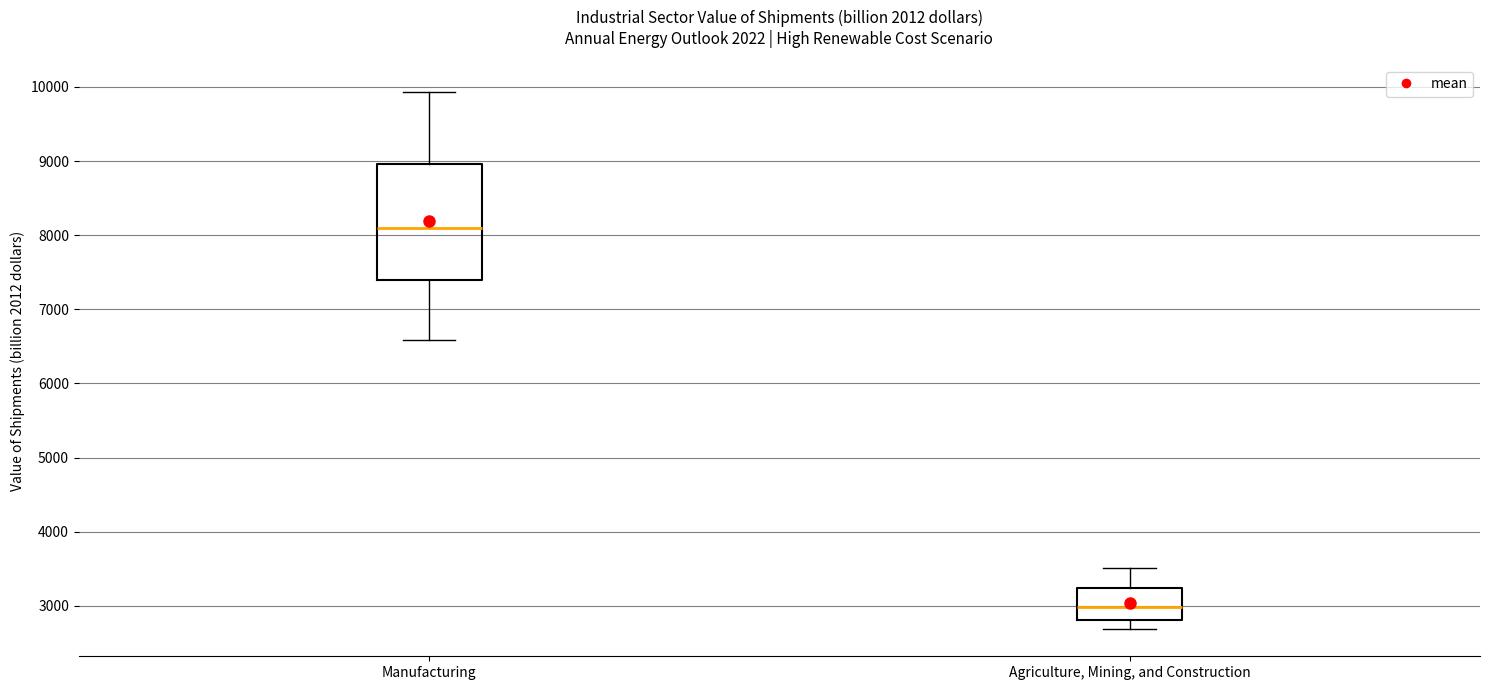

Which box is the tallest, from its lower edge to its upper edge?

Manufacturing